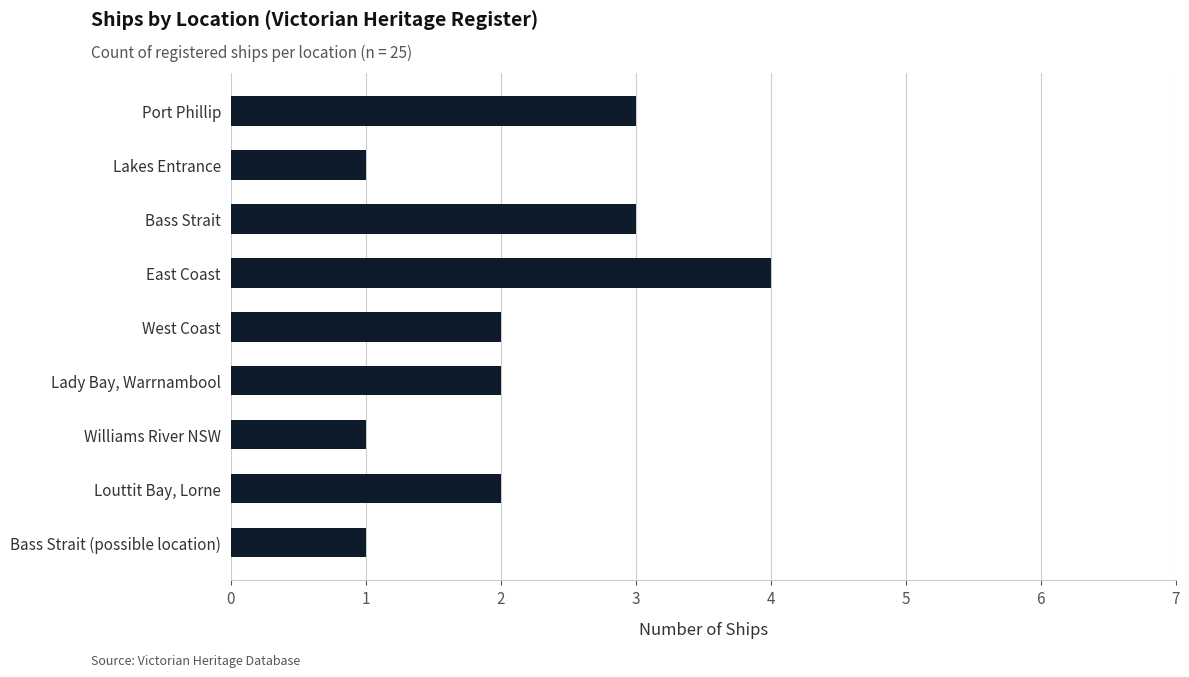

Reading bottom to top, extract all data points from this chart.

1	2	1	2	2	4	3	1	3